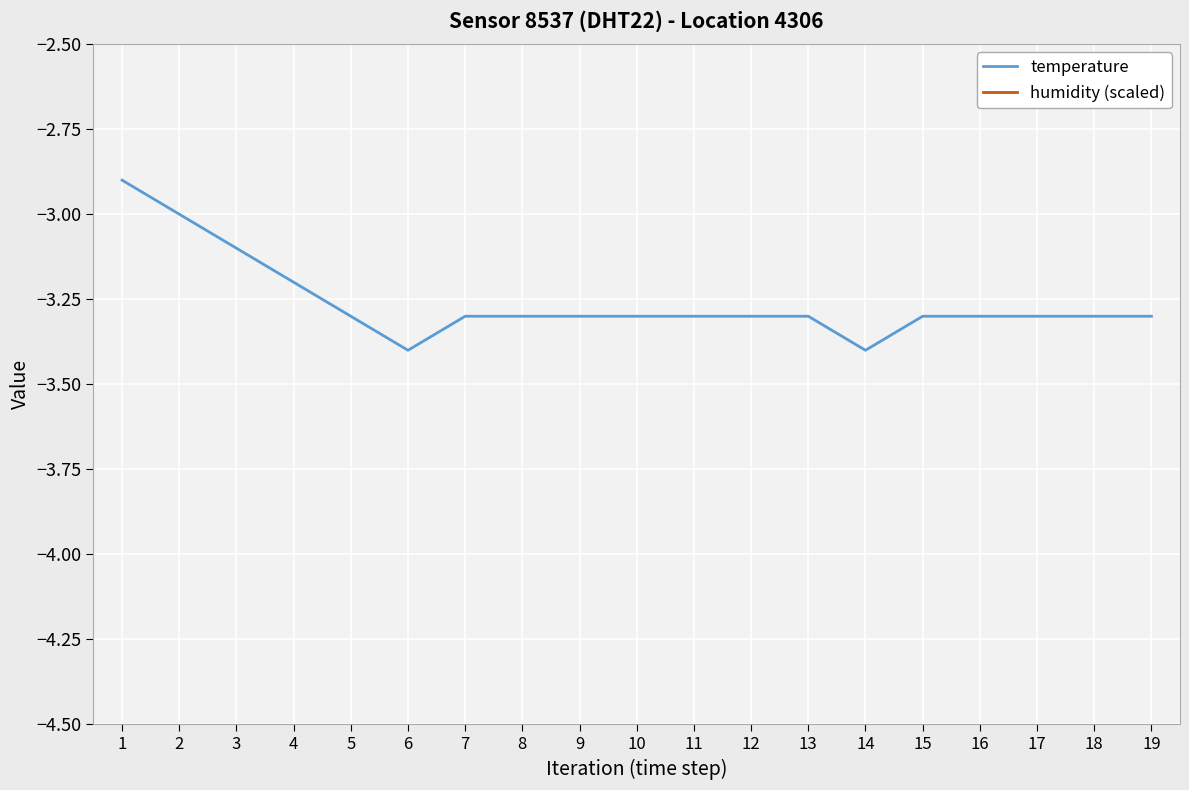

Is the value of temperature at 10 greater than the value of humidity (scaled) at 11?

No